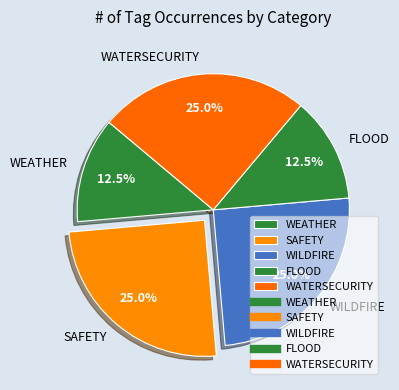

Count the number of slices in the pie.

5